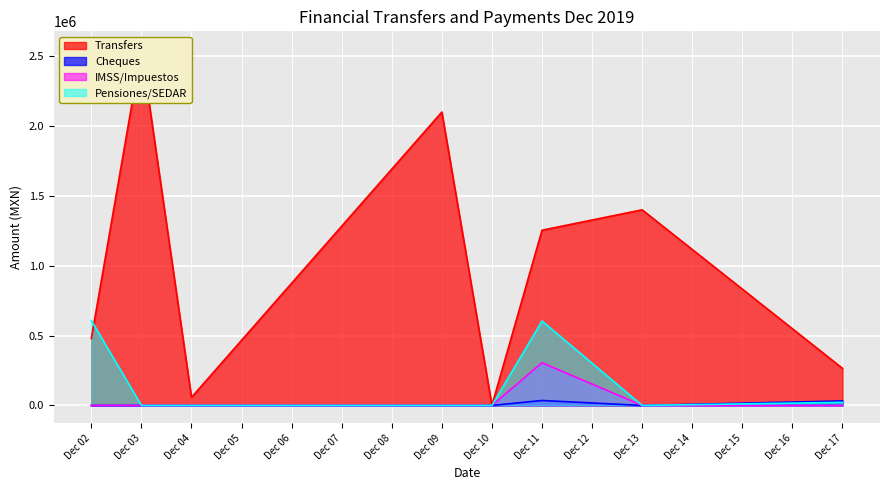

The value of IMSS/Impuestos at Dec 09 is 0.0. True or false?

True